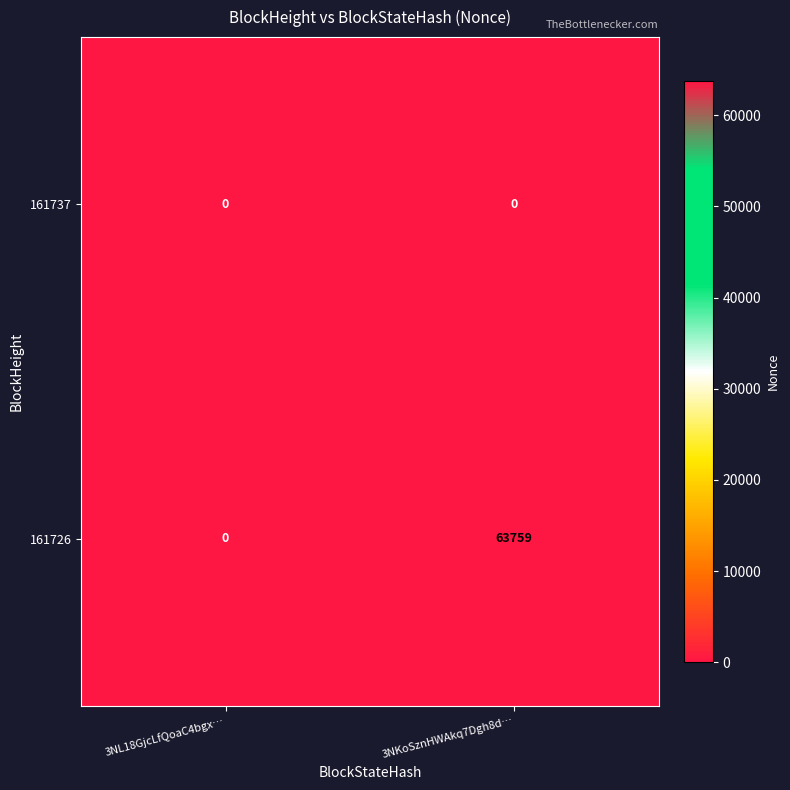

Between 3NL18GjcLfQoaC4bgx… and 3NKoSznHWAkq7Dgh8d…, which series saw the biggest shift?

161726